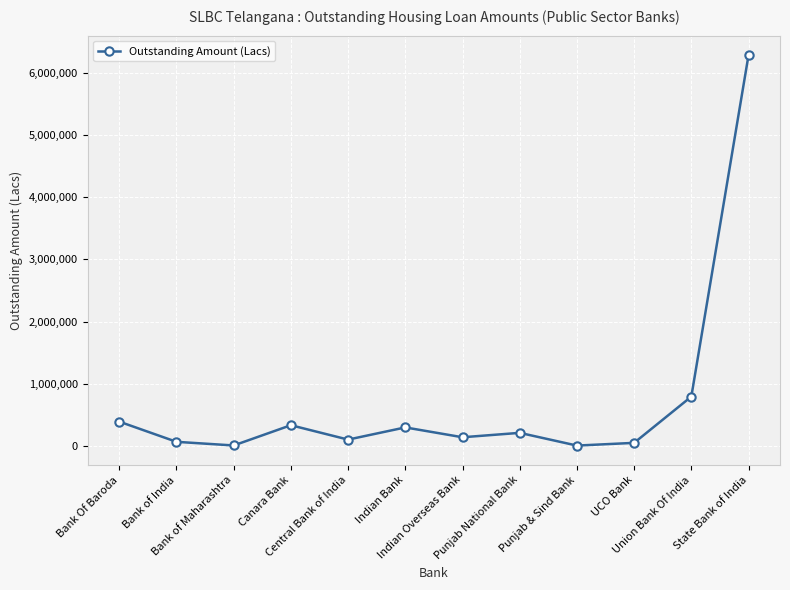

What is the greatest value displayed?

6279372.0